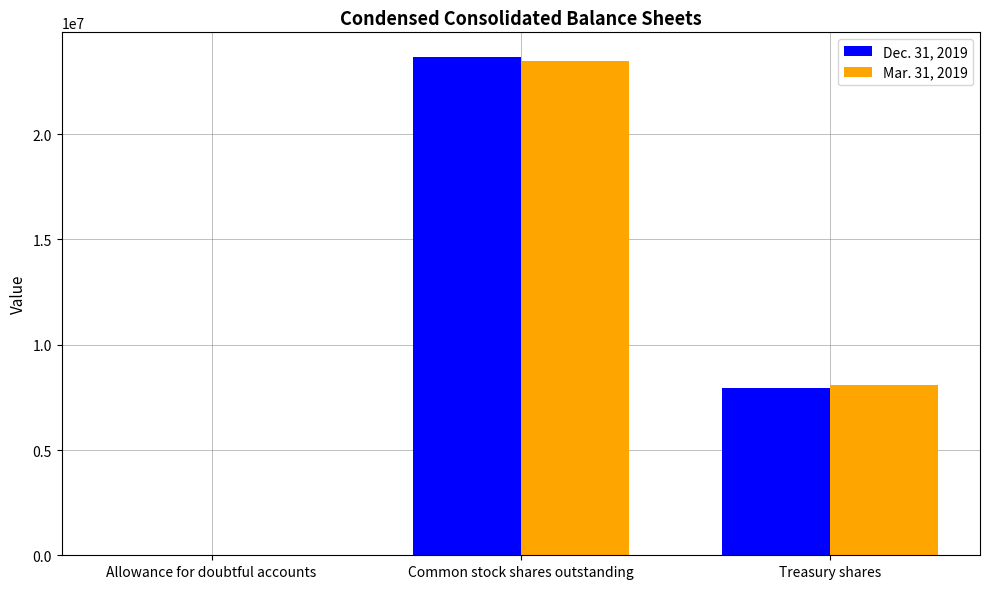

Which series changed the most between Allowance for doubtful accounts and Treasury shares?

Mar. 31, 2019